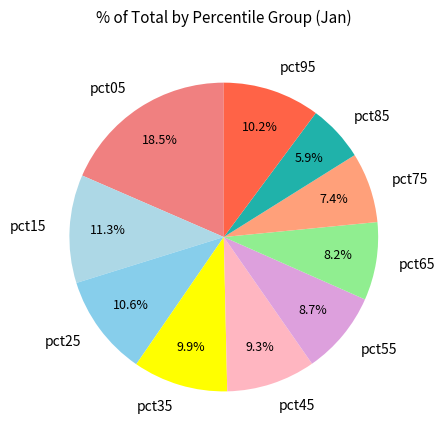

Does any single category account for the majority?

No